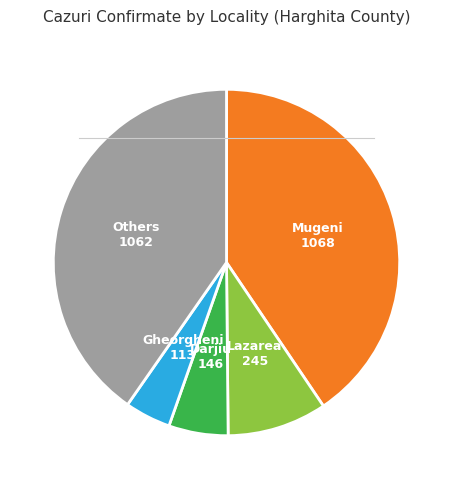

Is there any slice that represents more than half of the pie?

No